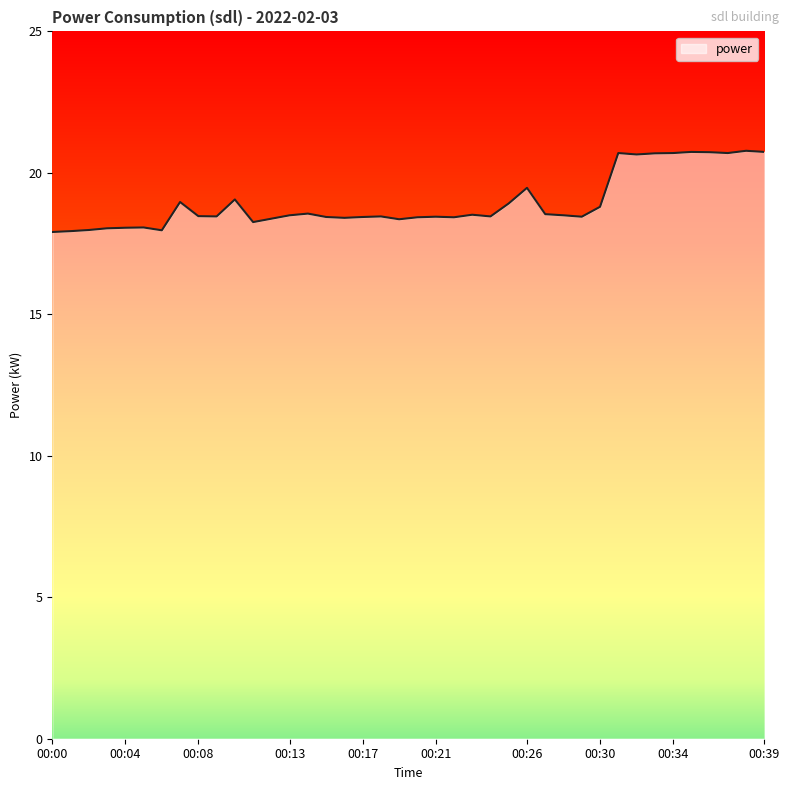

What is the minimum value shown in the chart?

17.9